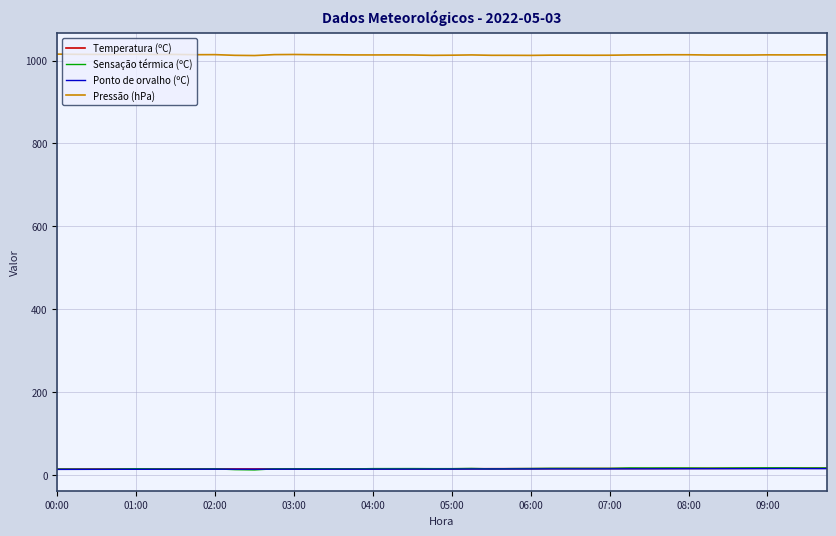

True or false: Pressão (hPa) and Temperatura (ºC) intersect in this chart.

False